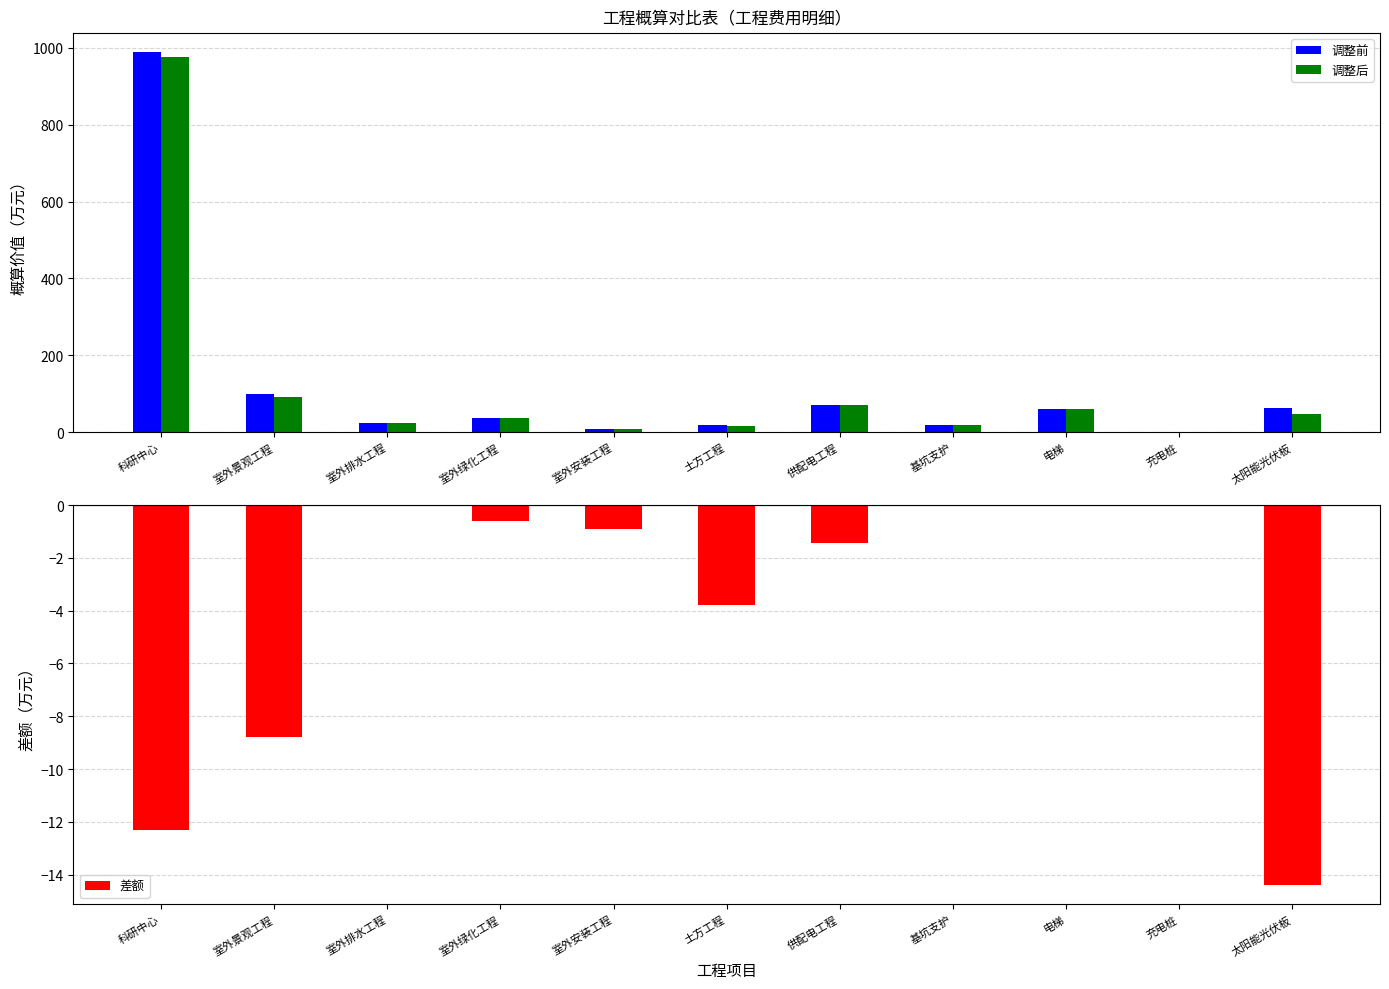

Which series has the largest total across all categories?

调整前